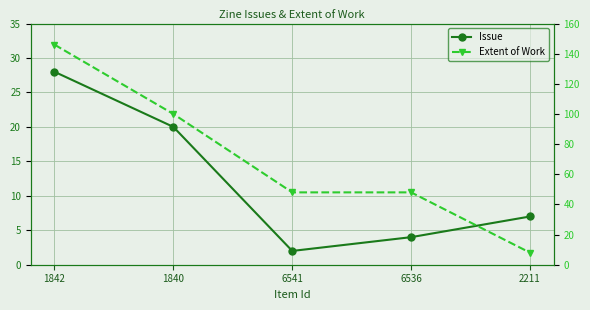

Count the number of data series in this chart.

2